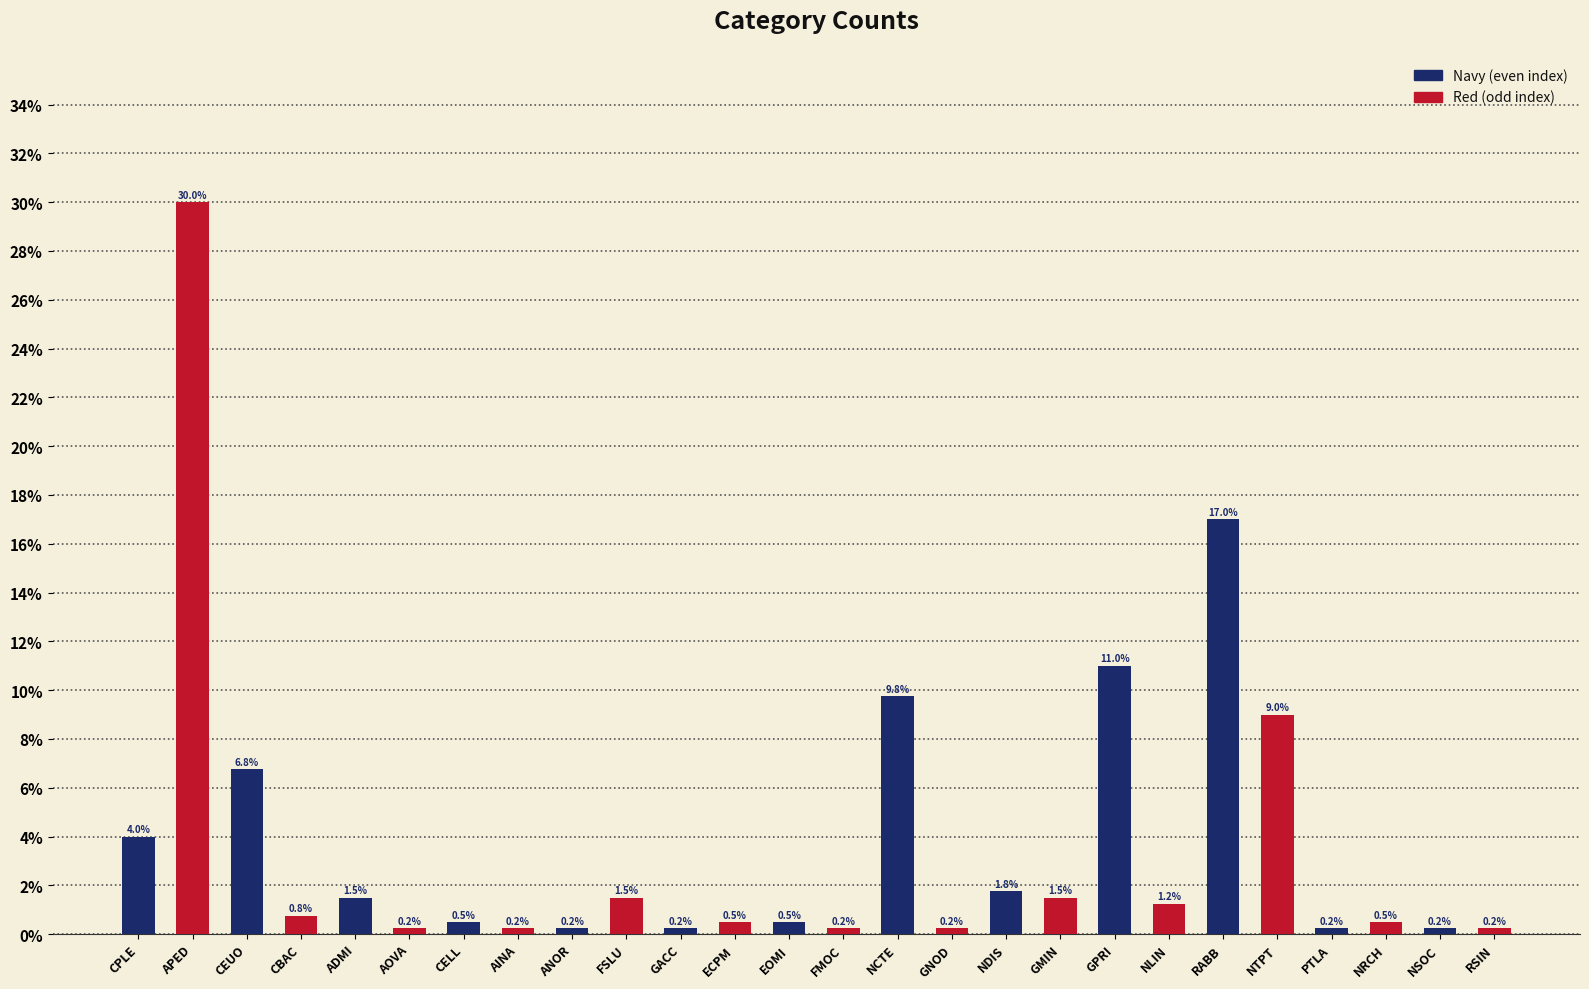

Which has a higher value, ANOR or EOMI?

EOMI